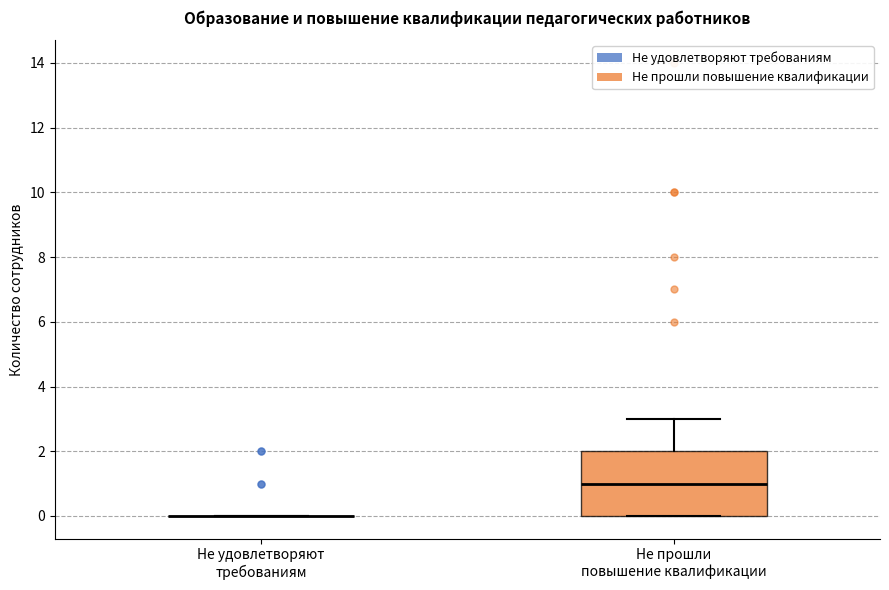

Where is the upper edge of the box for Не прошли повышение квалификации on the y-axis? The values are not printed on the chart, so give them approximately, as read against the axis.

2